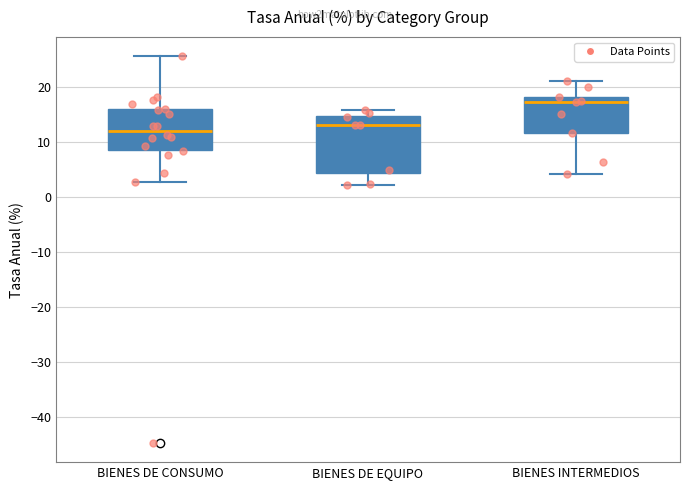

Reading left to right, transcribe this box plot: for each box, give where its median line is, the range the box spans, and where its two whiskers end, as read against the y-axis. The values are not printed on the chart, so give them approximately, as read against the axis.

BIENES DE CONSUMO: median 12, box 9 to 16, whiskers 3 to 26
BIENES DE EQUIPO: median 13, box 4 to 15, whiskers 2 to 16
BIENES INTERMEDIOS: median 17, box 12 to 18, whiskers 4 to 21